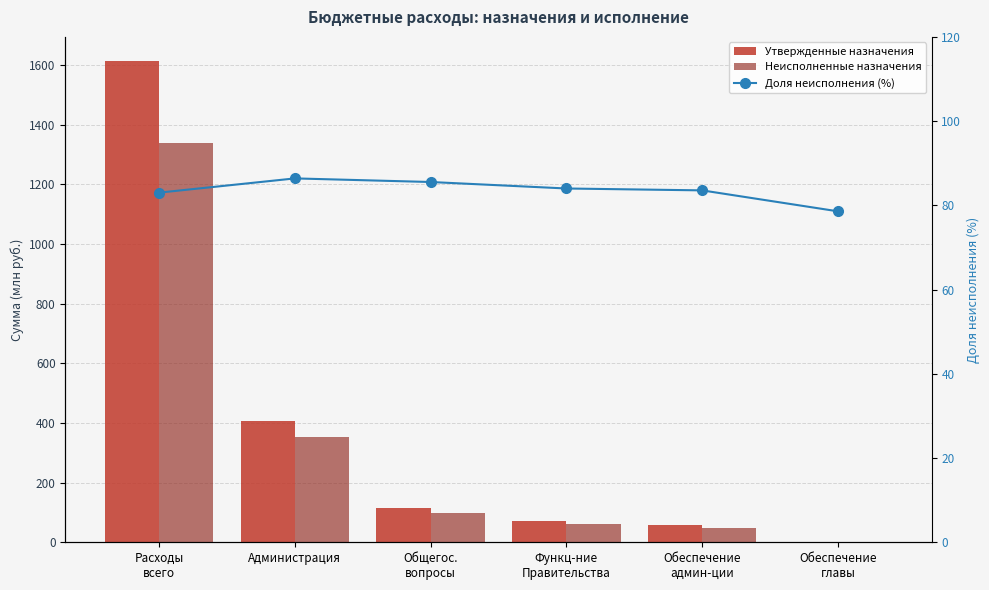

Where is Доля неисполнения (%) nearest to the value 82?

Расходы
всего